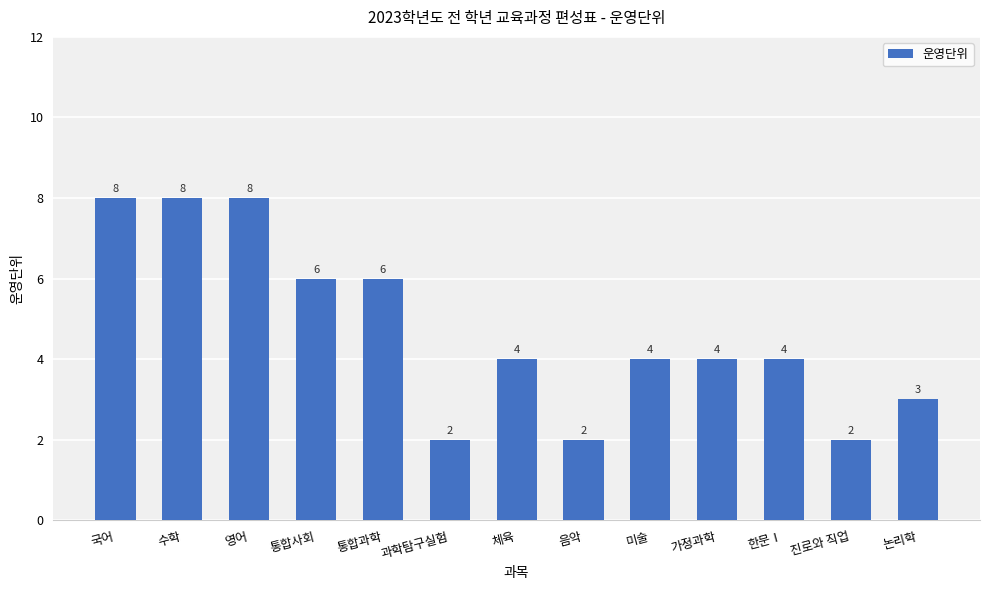

What is the difference between the maximum and minimum values?

6